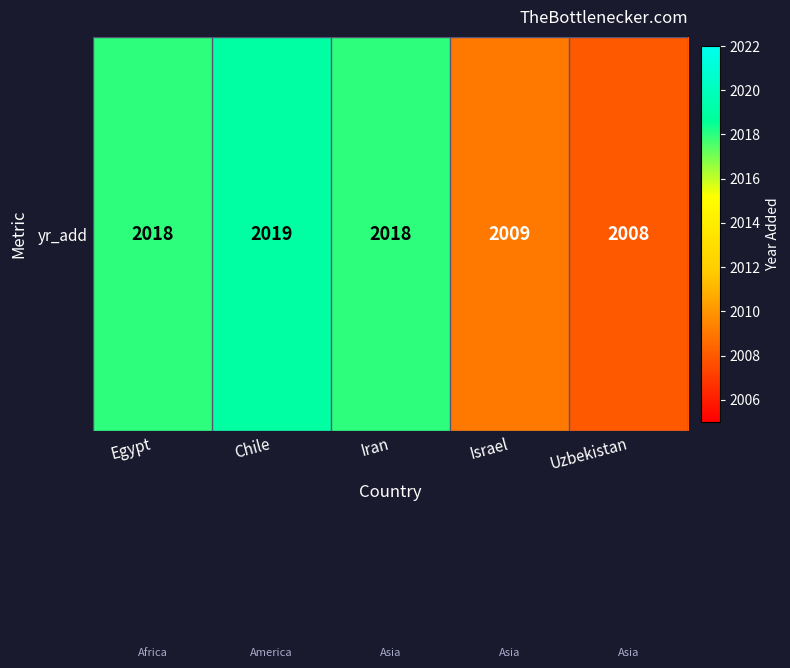

What is the change in value from Egypt to Chile?

+1